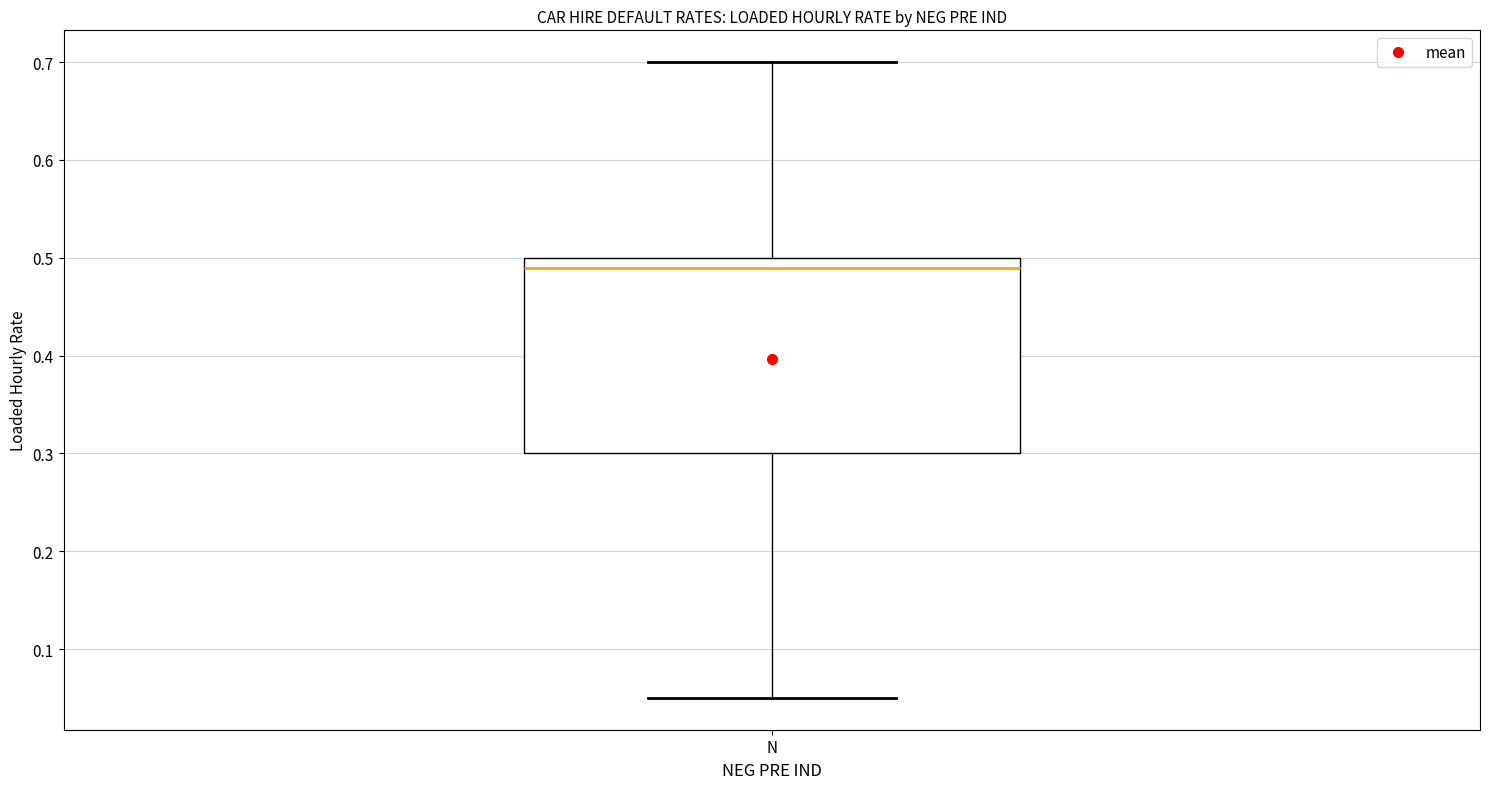

Where does the upper whisker of the box for N end on the y-axis? The values are not printed on the chart, so give them approximately, as read against the axis.

0.70